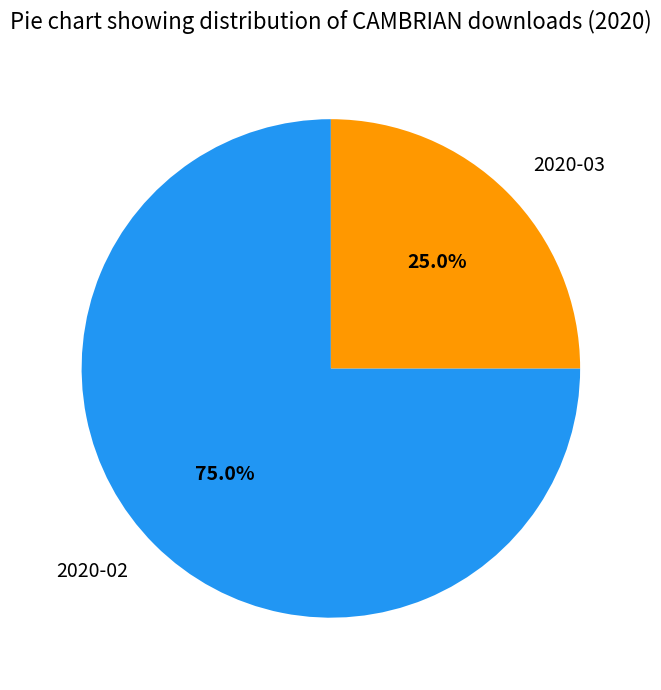

Which slice is the largest?

2020-02